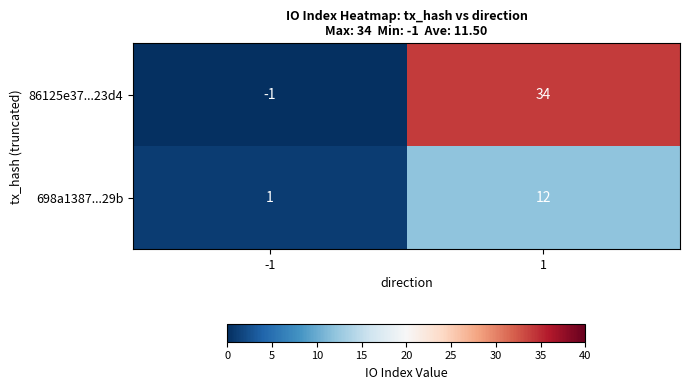

Which category has the highest value across all series?

1